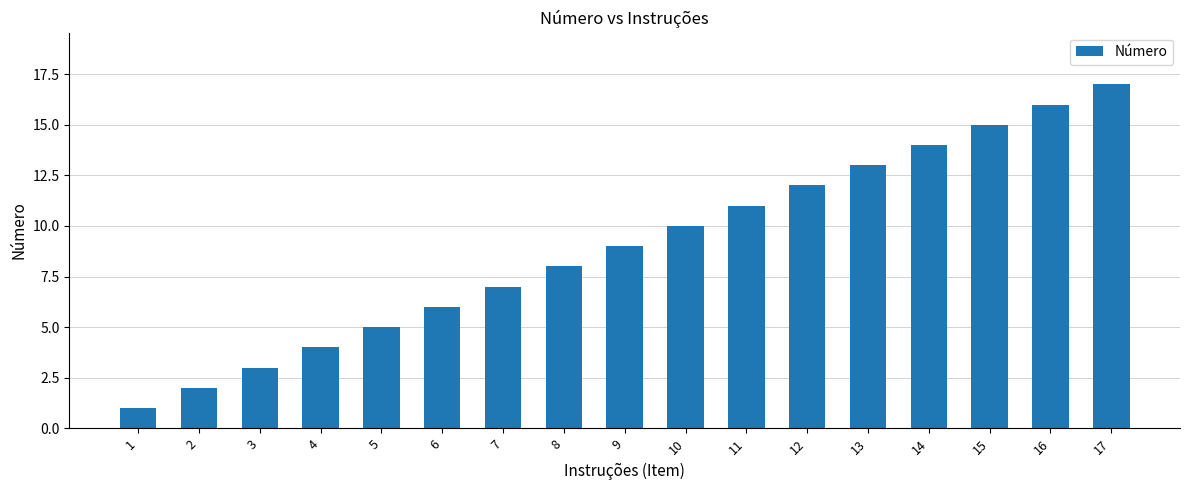

List the labels in order of value, largest first.

17, 16, 15, 14, 13, 12, 11, 10, 9, 8, 7, 6, 5, 4, 3, 2, 1